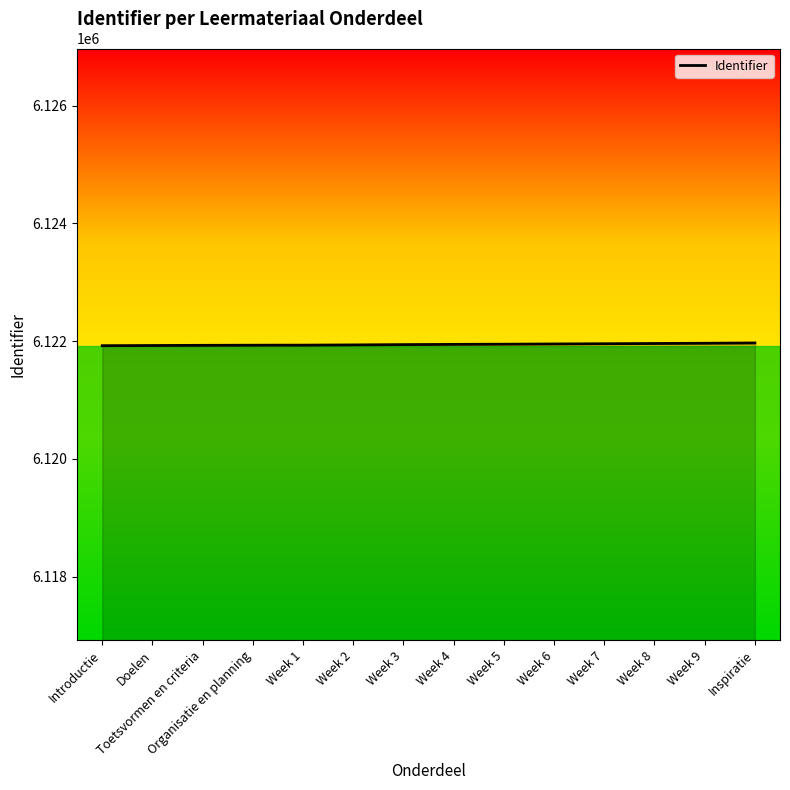

The value at Organisatie en planning is 6121930. True or false?

True